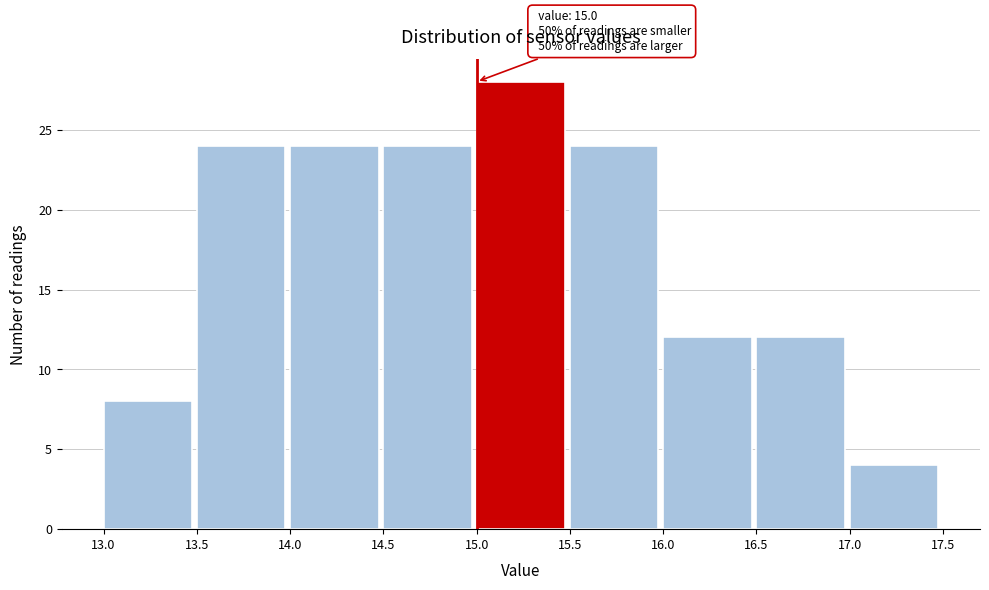

Which range on the x-axis has the tallest bar?

15.0 to 15.5